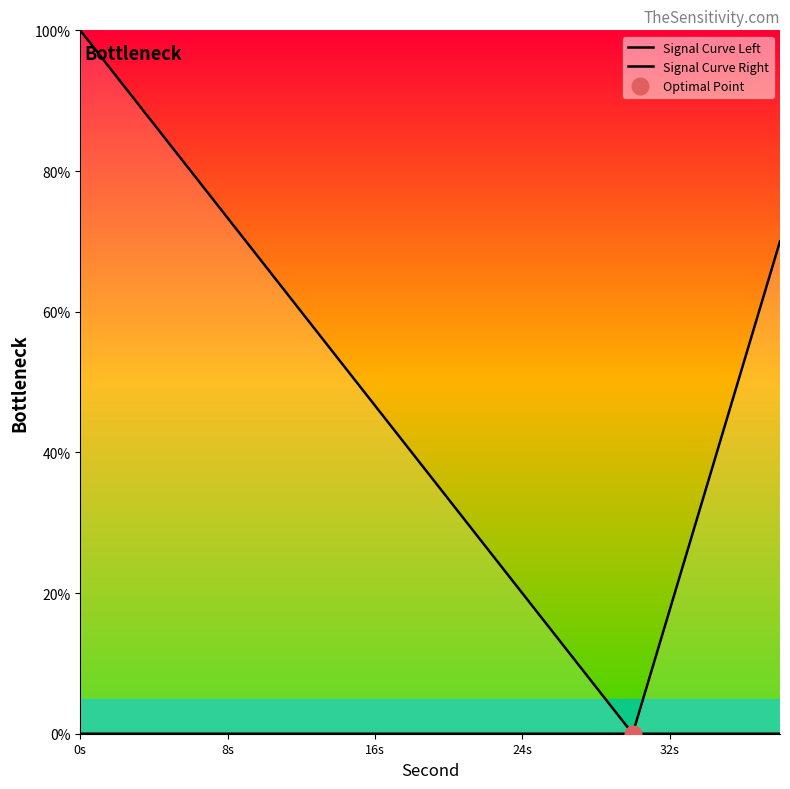

Reading left to right, transcribe all the data shown in this chart.

Signal Curve Left: 100.0	93.3	86.7	80.0	73.3	66.7	60.0	53.3	46.7	40.0	33.3	26.7	20.0	13.3	6.7	0.0	0.0	0.0	0.0	0.0
Signal Curve Right: 0.0	0.0	0.0	0.0	0.0	0.0	0.0	0.0	0.0	0.0	0.0	0.0	0.0	0.0	0.0	0.0	17.5	35.0	52.5	70.0